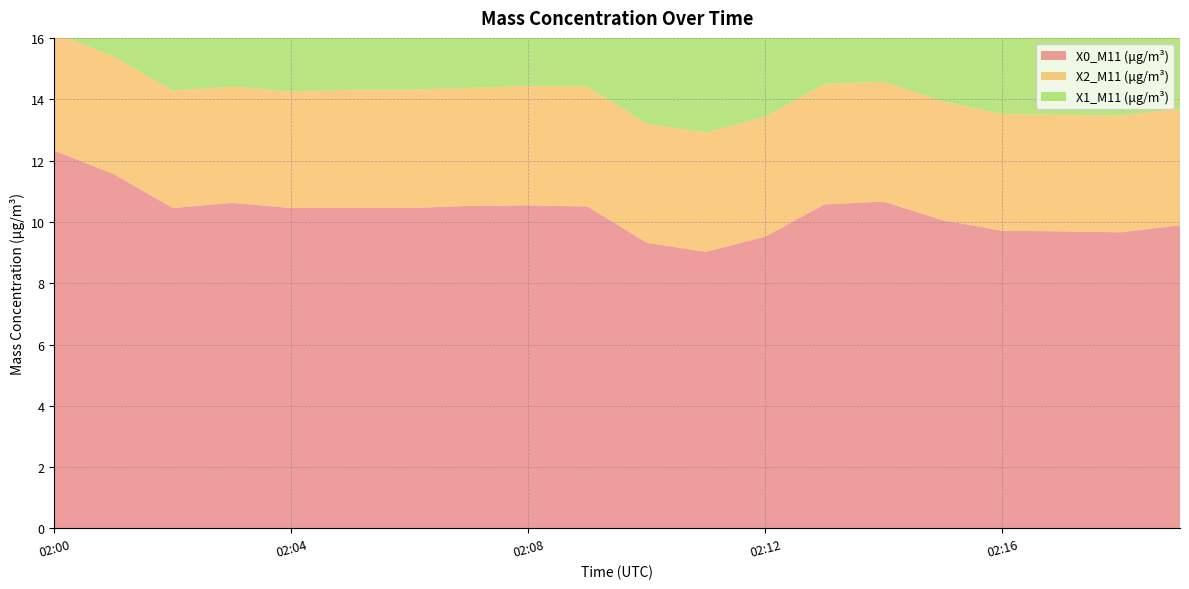

Reading right to left, list all the values displayed in this chart.

X0_M11 (μg/m³): 02:19=9.9	02:18=9.7	02:17=9.7	02:16=9.7	02:15=10.1	02:14=10.7	02:13=10.6	02:12=9.5	02:11=9.0	02:10=9.3	02:09=10.5	02:08=10.5	02:07=10.5	02:06=10.4	02:05=10.5	02:04=10.4	02:03=10.6	02:02=10.4	02:01=11.6	02:00=12.3
X2_M11 (μg/m³): 02:19=3.8	02:18=3.8	02:17=3.8	02:16=3.8	02:15=3.9	02:14=3.9	02:13=3.9	02:12=3.9	02:11=3.9	02:10=3.9	02:09=3.9	02:08=3.9	02:07=3.9	02:06=3.9	02:05=3.9	02:04=3.8	02:03=3.8	02:02=3.8	02:01=3.8	02:00=3.8
X1_M11 (μg/m³): 02:19=3.2	02:18=3.2	02:17=3.2	02:16=3.2	02:15=3.2	02:14=3.2	02:13=3.2	02:12=3.2	02:11=3.2	02:10=3.2	02:09=3.2	02:08=3.2	02:07=3.2	02:06=3.1	02:05=3.1	02:04=3.1	02:03=3.1	02:02=3.1	02:01=3.1	02:00=3.1